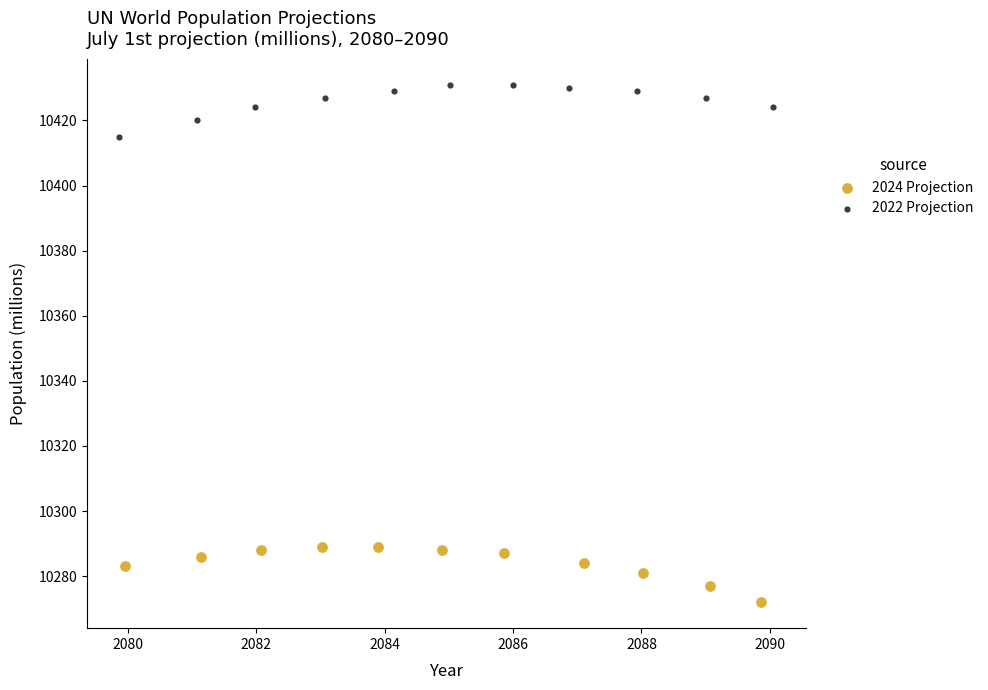

Which series contains the lowest Y value?

2024 Projection